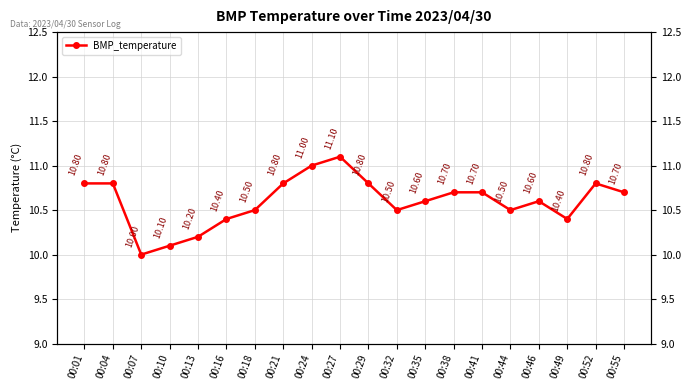

Approximately how many times larger is the value at 00:55 compared to 00:49?

1.0